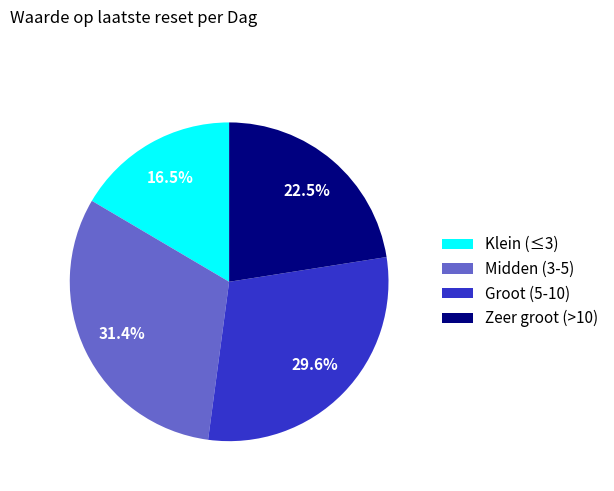

What is the ratio of the value at Midden (3-5) to the value at Groot (5-10)?

1.1